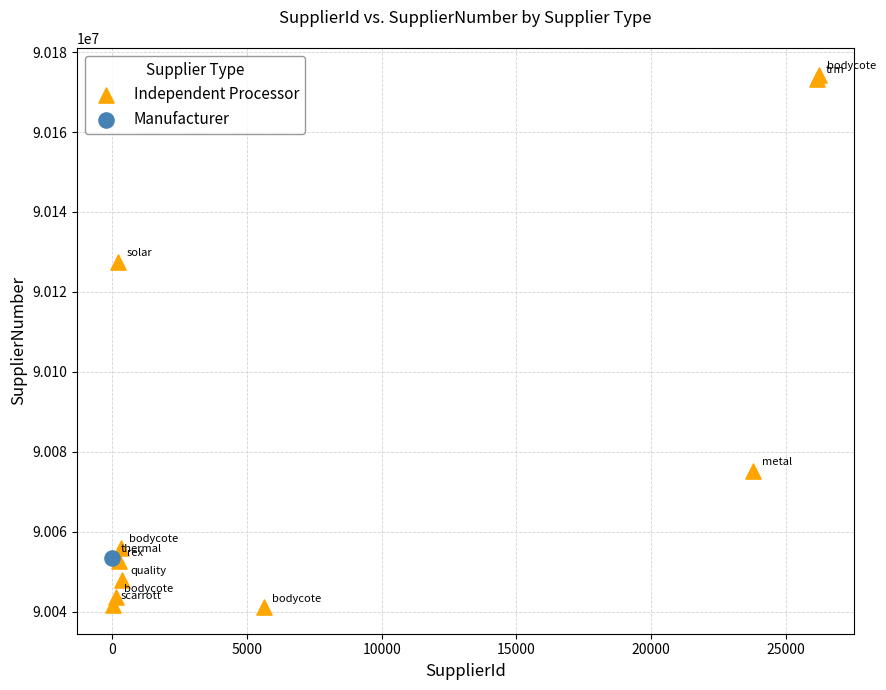

What are all the series names shown in the legend?

Independent Processor, Manufacturer